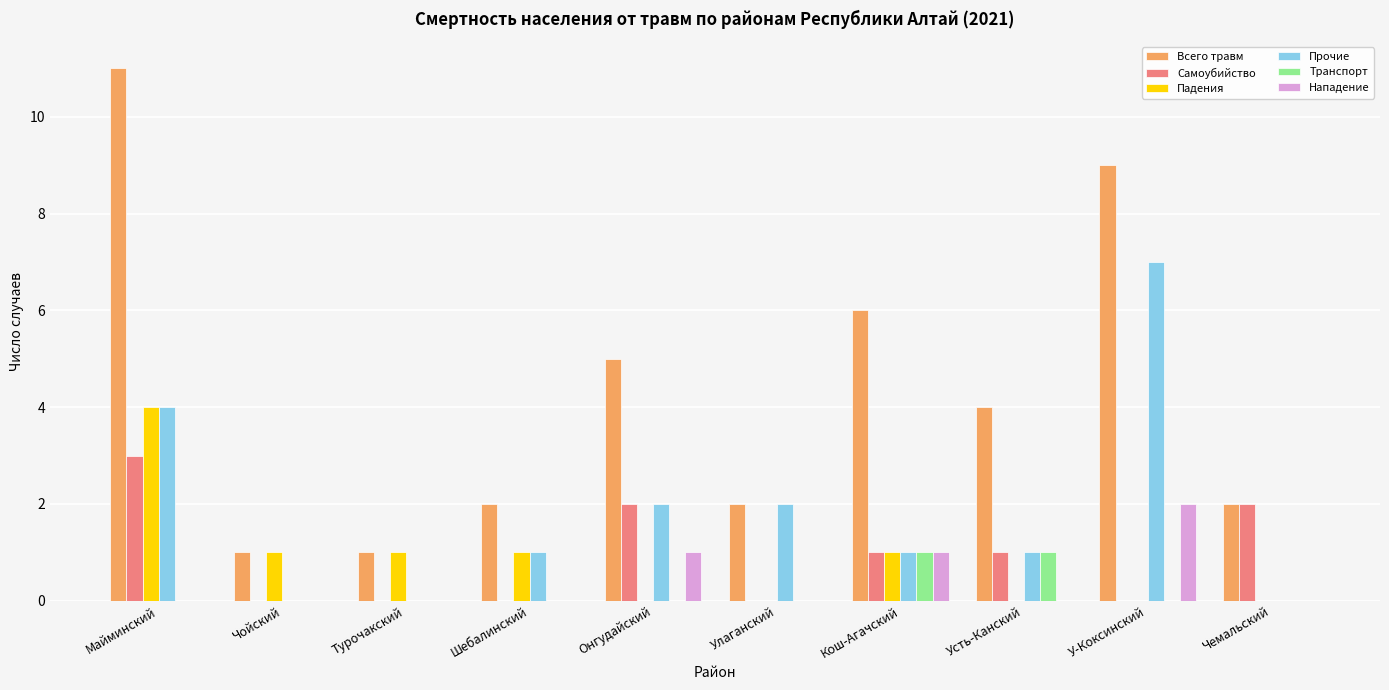

Reading left to right, what are all the values shown in this chart?

Всего травм: Майминский=11	Чойский=1	Турочакский=1	Шебалинский=2	Онгудайский=5	Улаганский=2	Кош-Агачский=6	Усть-Канский=4	У-Коксинский=9	Чемальский=2
Самоубийство: Майминский=3	Чойский=0	Турочакский=0	Шебалинский=0	Онгудайский=2	Улаганский=0	Кош-Агачский=1	Усть-Канский=1	У-Коксинский=0	Чемальский=2
Падения: Майминский=4	Чойский=1	Турочакский=1	Шебалинский=1	Онгудайский=0	Улаганский=0	Кош-Агачский=1	Усть-Канский=0	У-Коксинский=0	Чемальский=0
Прочие: Майминский=4	Чойский=0	Турочакский=0	Шебалинский=1	Онгудайский=2	Улаганский=2	Кош-Агачский=1	Усть-Канский=1	У-Коксинский=7	Чемальский=0
Транспорт: Майминский=0	Чойский=0	Турочакский=0	Шебалинский=0	Онгудайский=0	Улаганский=0	Кош-Агачский=1	Усть-Канский=1	У-Коксинский=0	Чемальский=0
Нападение: Майминский=0	Чойский=0	Турочакский=0	Шебалинский=0	Онгудайский=1	Улаганский=0	Кош-Агачский=1	Усть-Канский=0	У-Коксинский=2	Чемальский=0